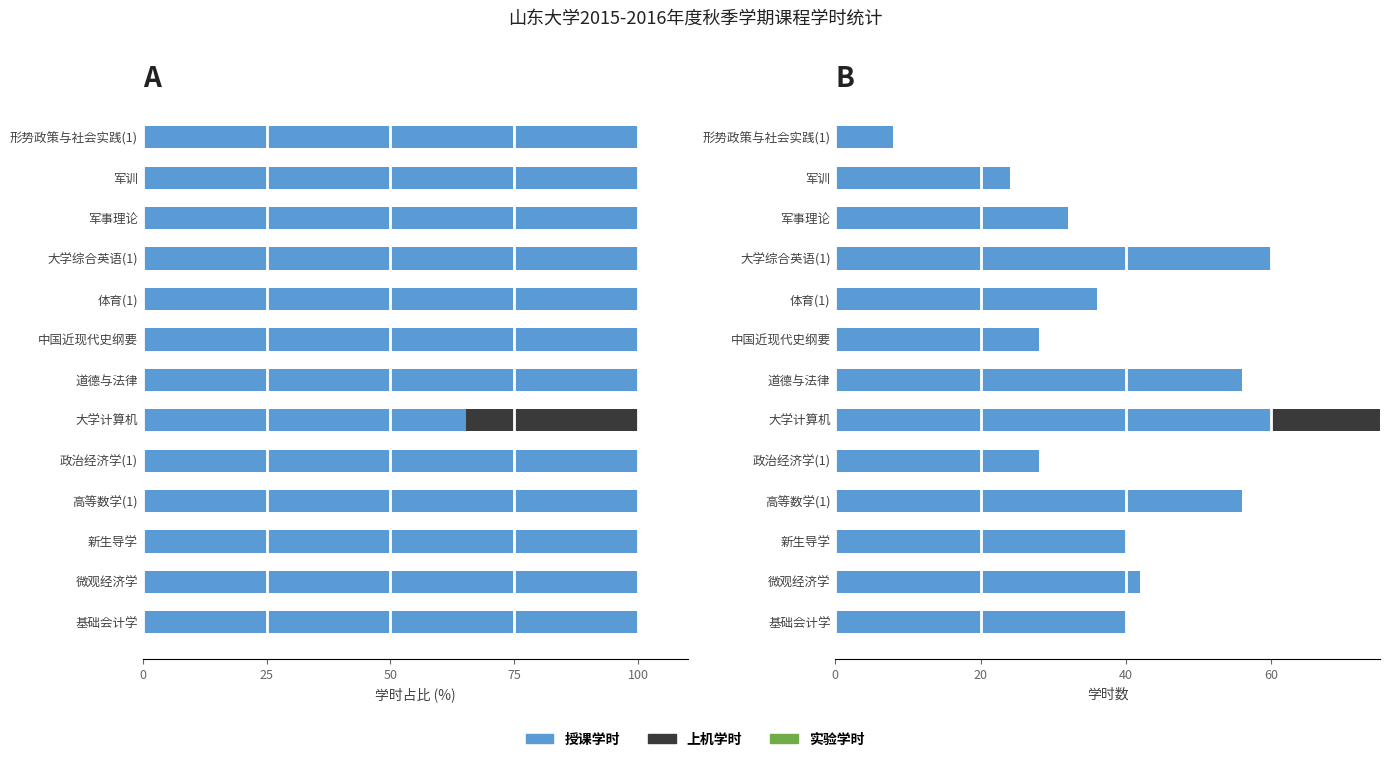

Does the chart contain any negative values?

No